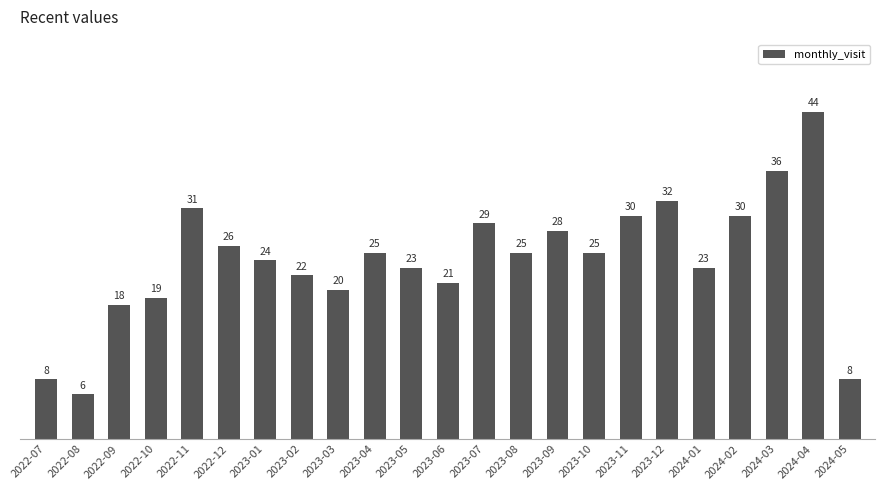

What is the maximum value shown in the chart?

44